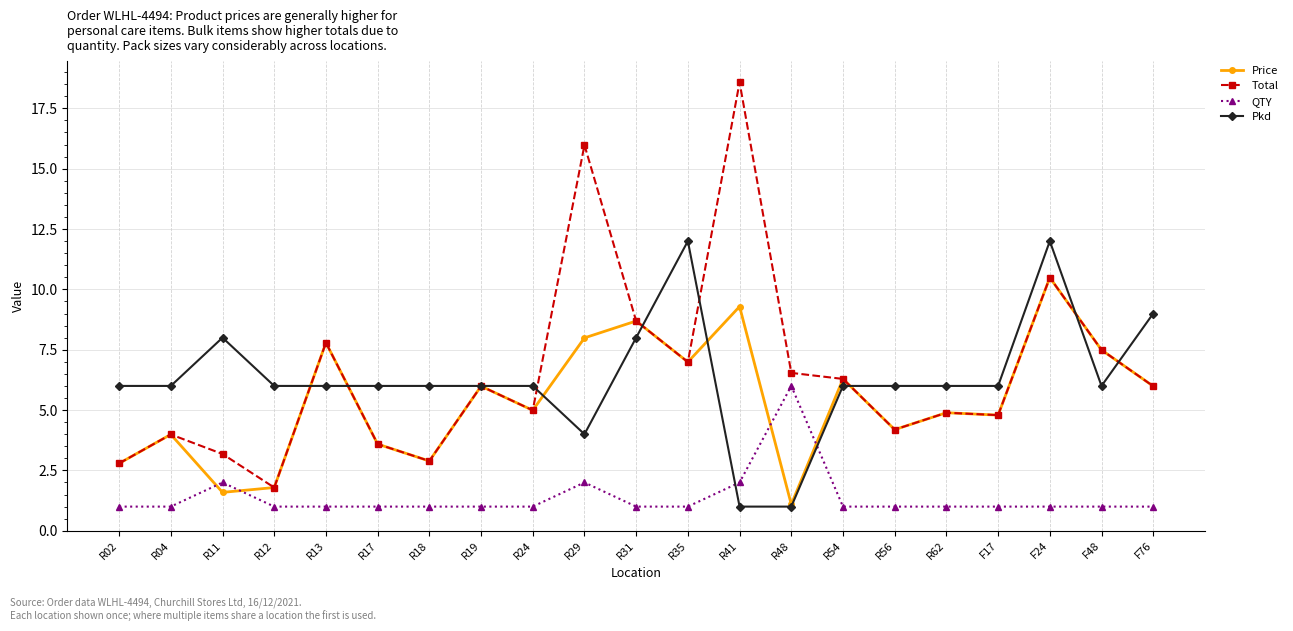

What is the maximum value for Price?

10.5